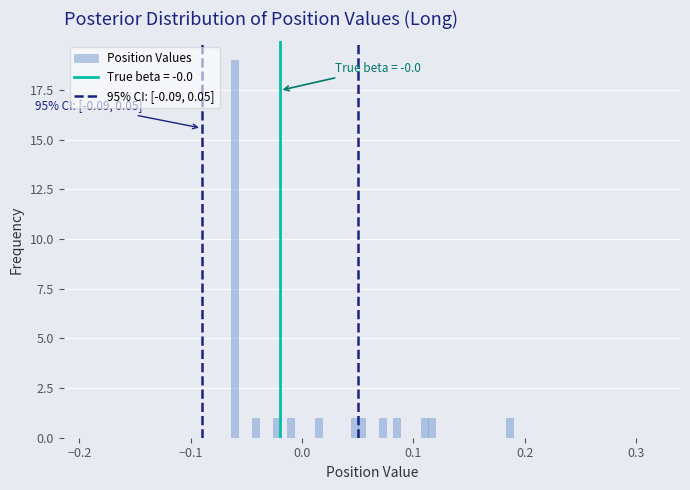

Read against the x-axis, roughly where is the centre of the tallest bar?

-0.06